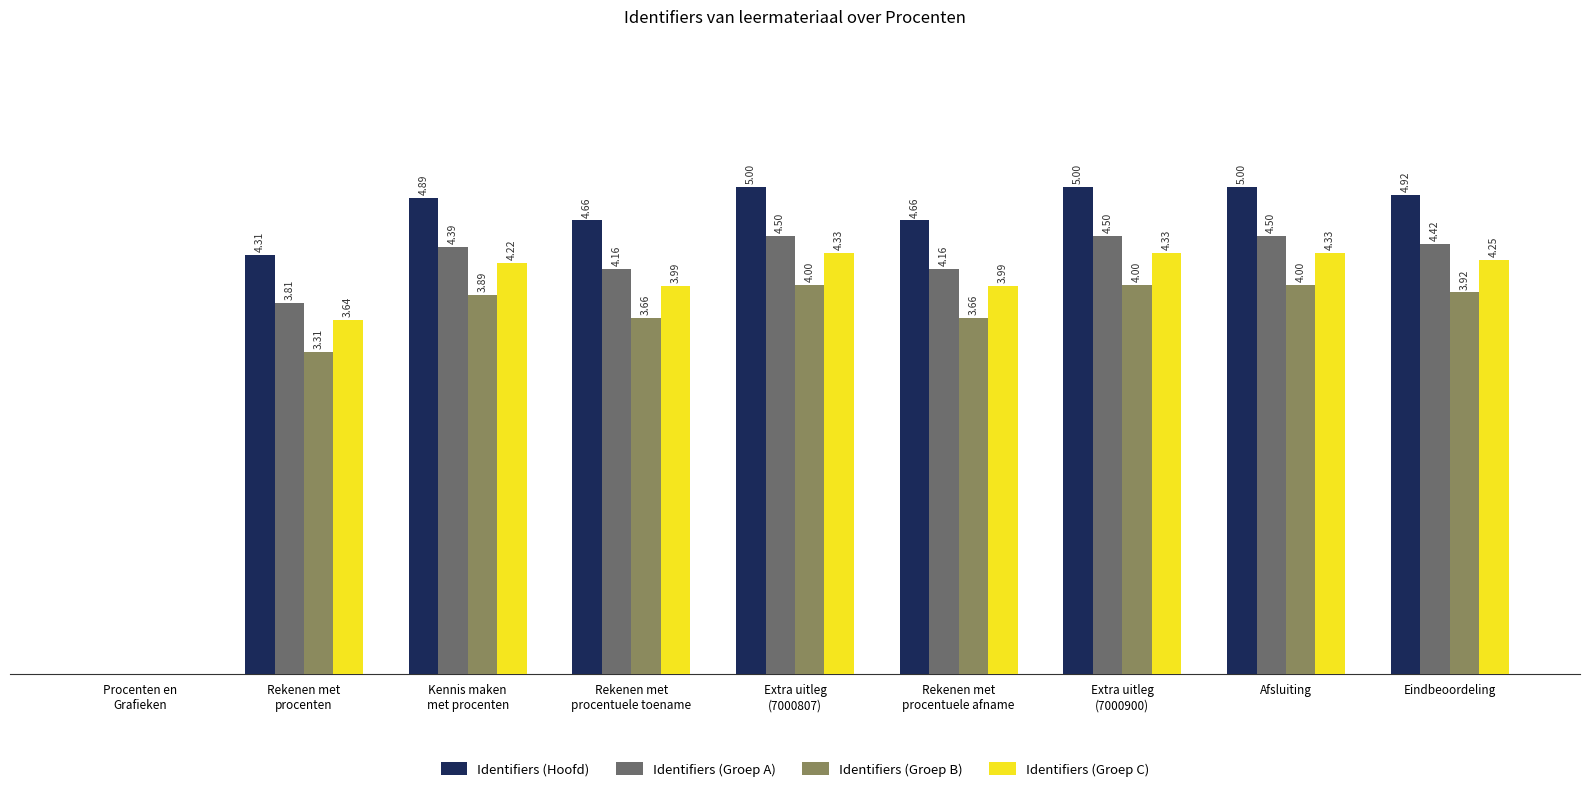

Which series has the largest total across all categories?

Identifiers (Hoofd)